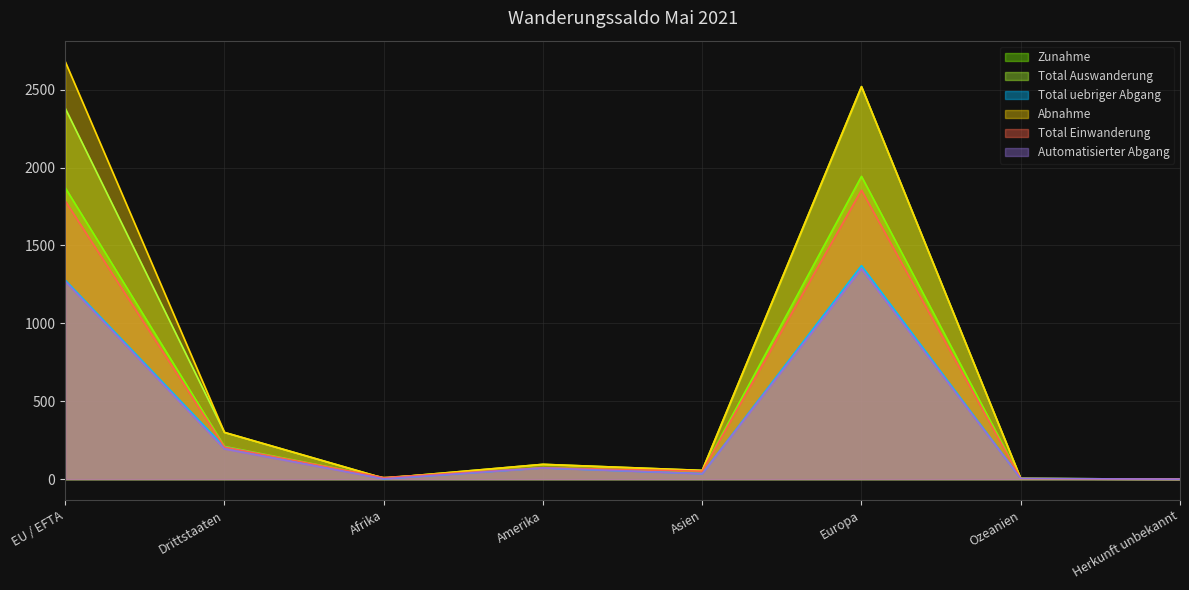

How many values in the Zunahme series exceed 73?

3